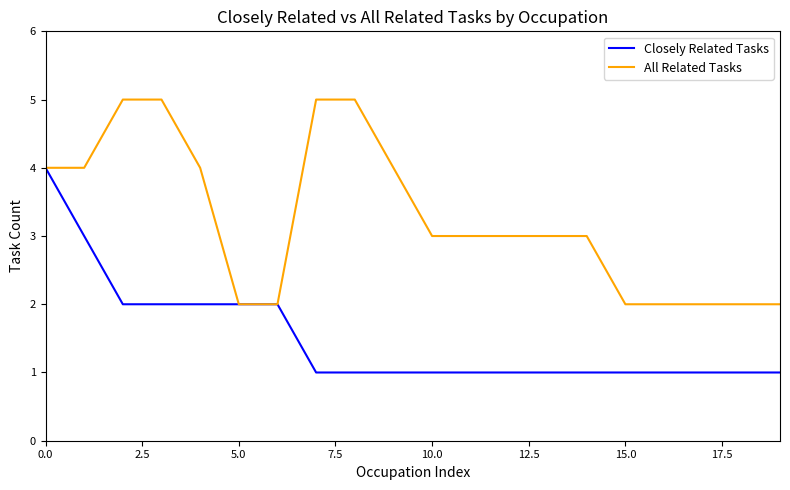

What are all the series names shown in the legend?

Closely Related Tasks, All Related Tasks